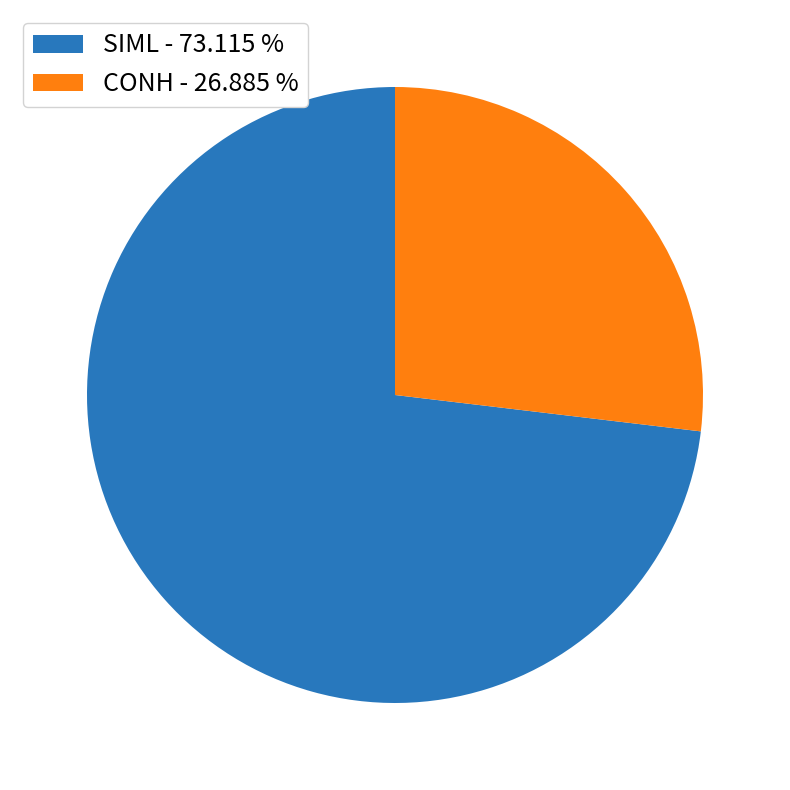

Does SIML - 73.115 % represent more than half of the total?

Yes